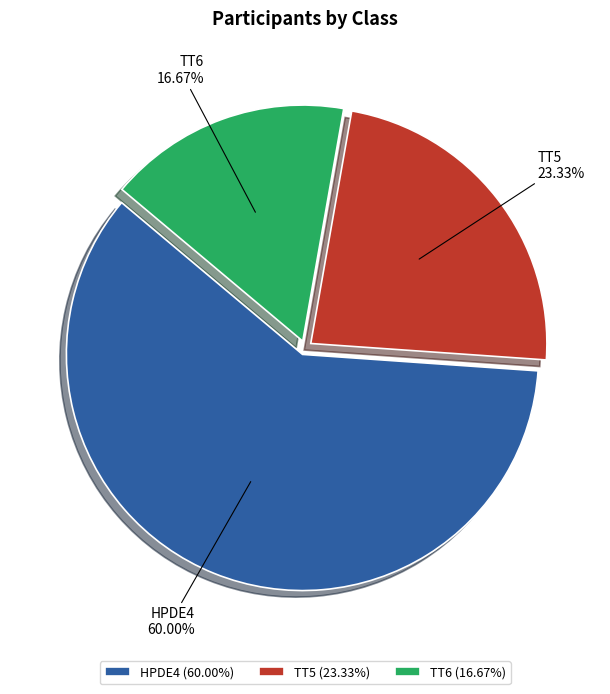

Which category has the biggest portion of the pie?

HPDE4